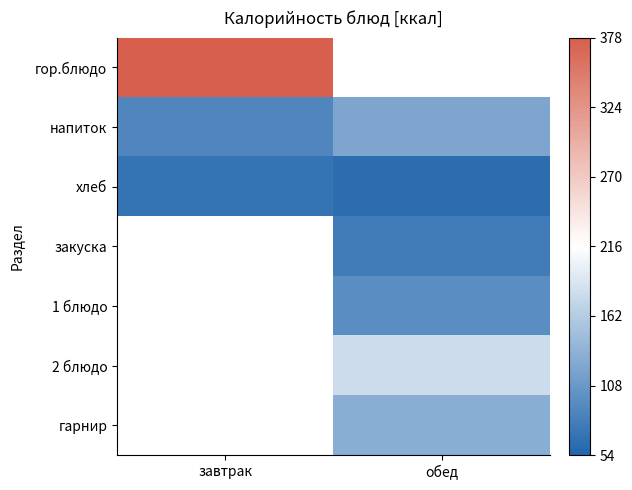

How many categories are shown in the chart?

2